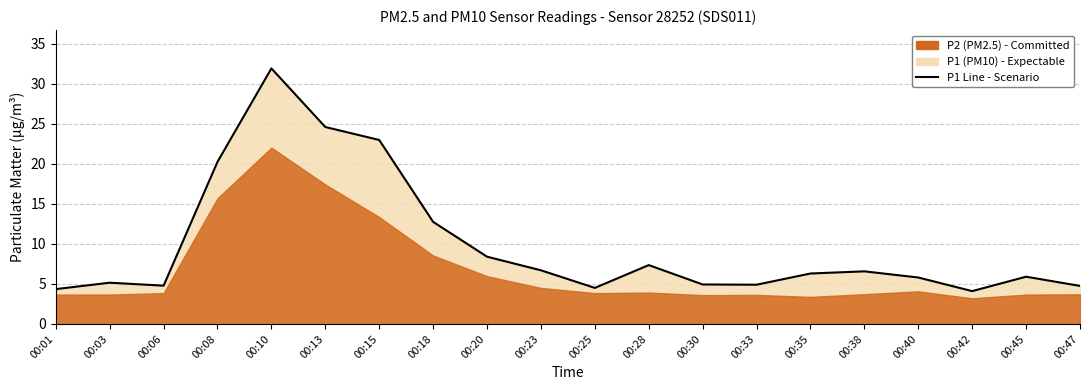

The chart shows a value of 4.5 at 00:25. True or false?

True